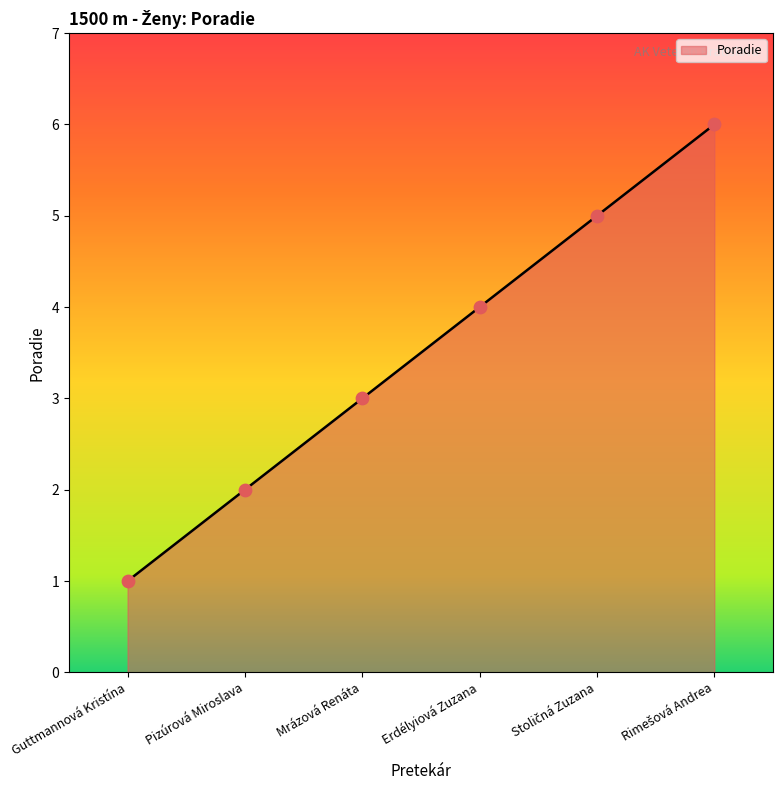

What is the ratio of the value at Pizúrová Miroslava to the value at Guttmannová Kristína?

2.0